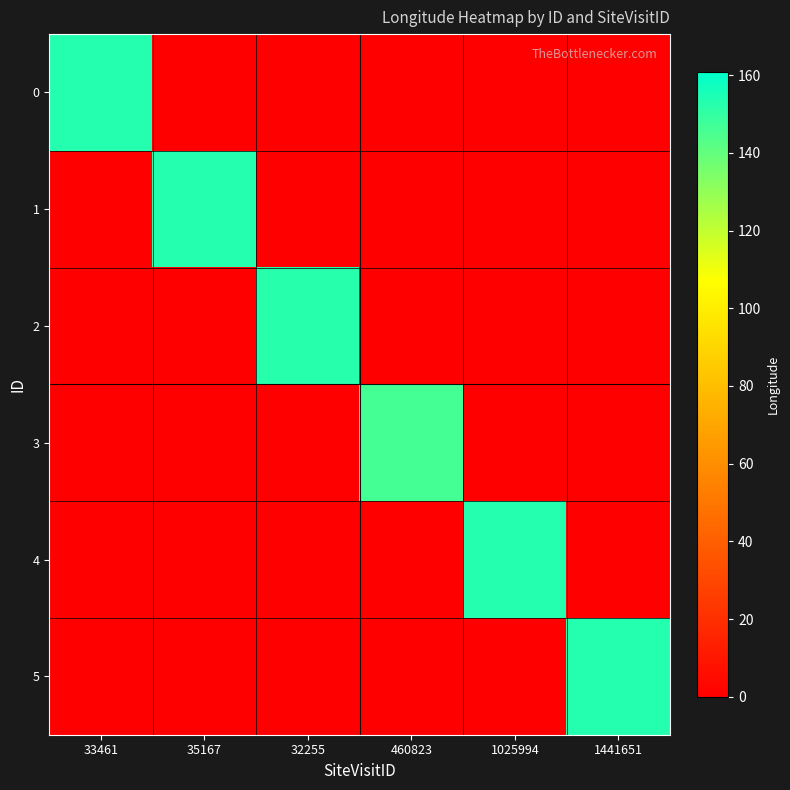

Rank the series by their maximum value, from highest to lowest.

4, 1, 5, 0, 2, 3